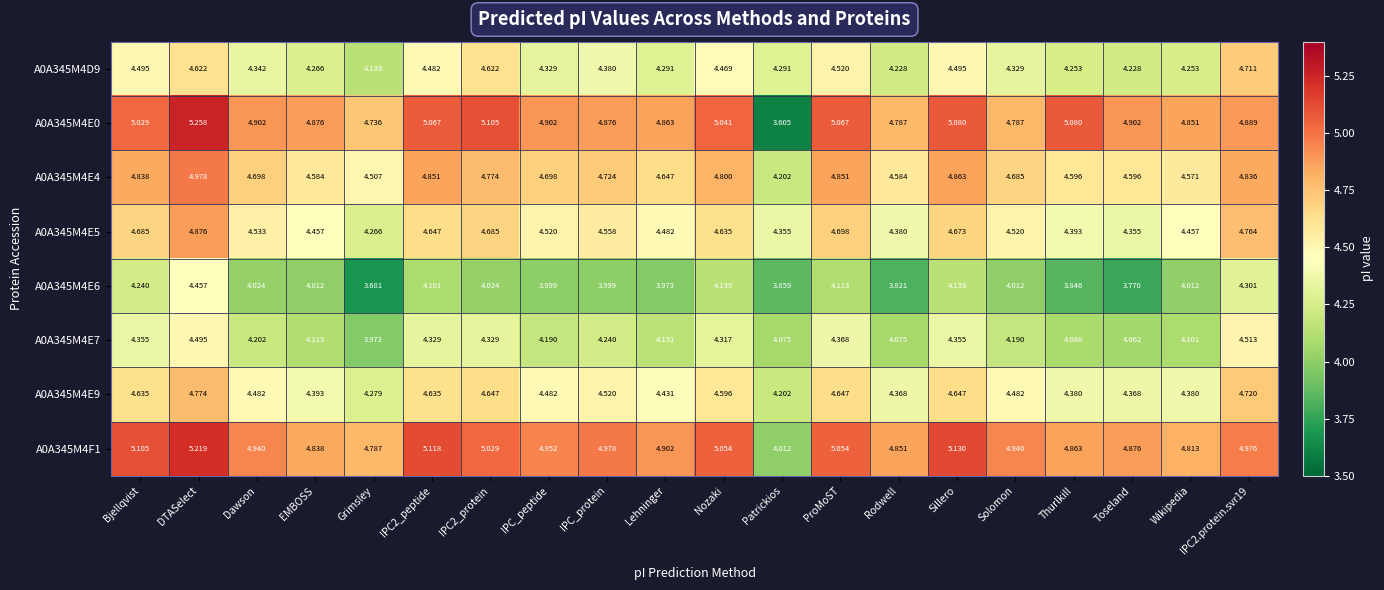

Where is A0A345M4E0 nearest to the value 4?

Patrickios